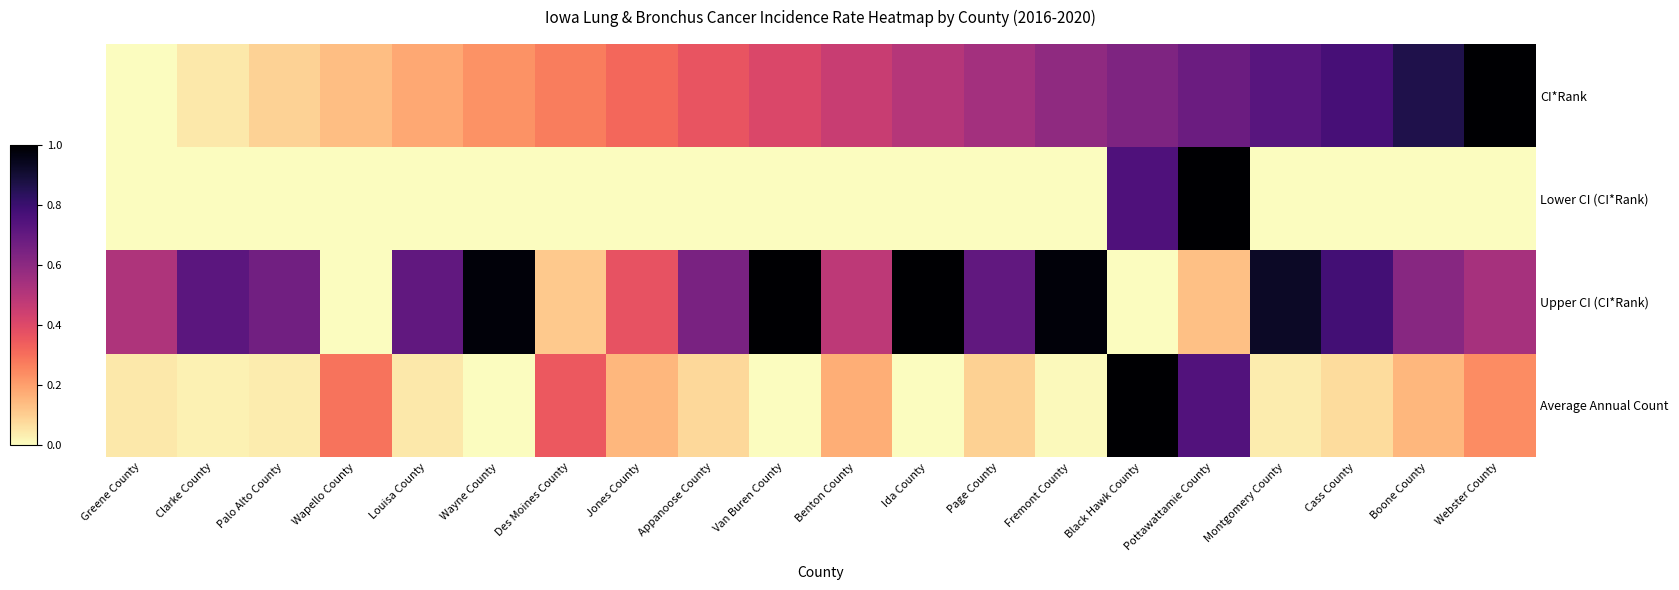

How many series are shown in this chart?

4